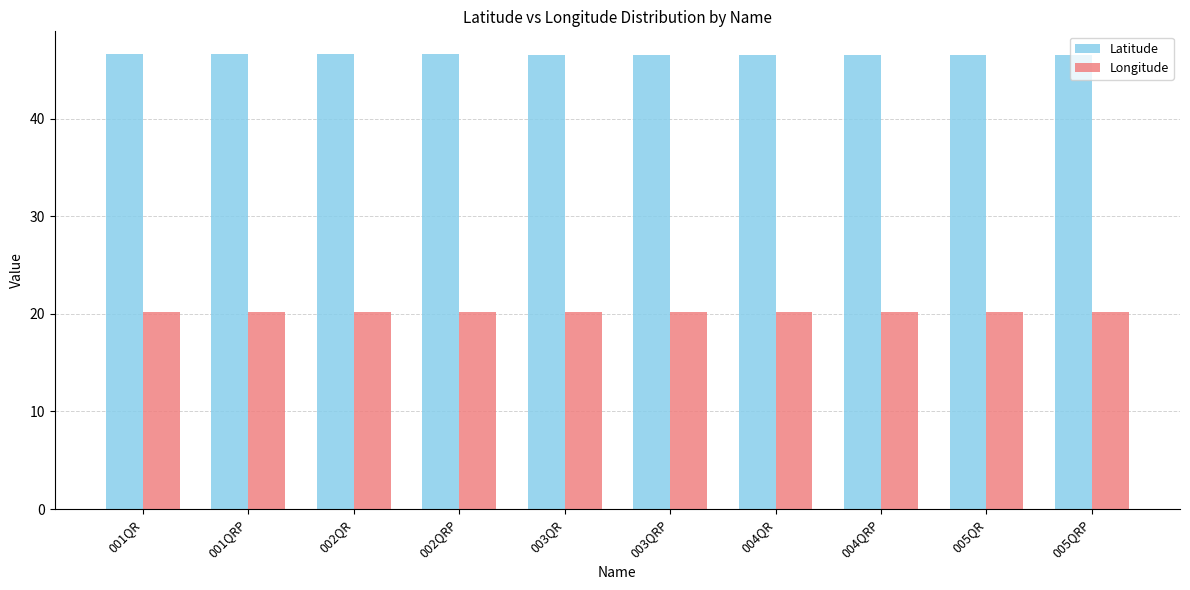

Are the bars horizontal?

No